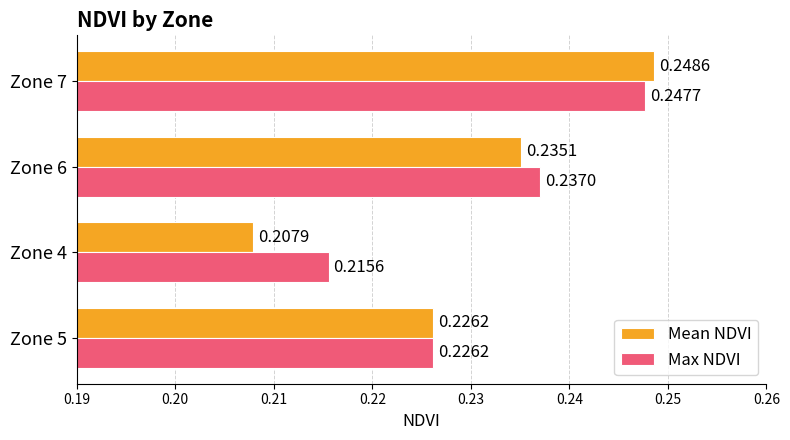

Is the value of Max NDVI at Zone 6 greater than the value of Mean NDVI at Zone 4?

Yes